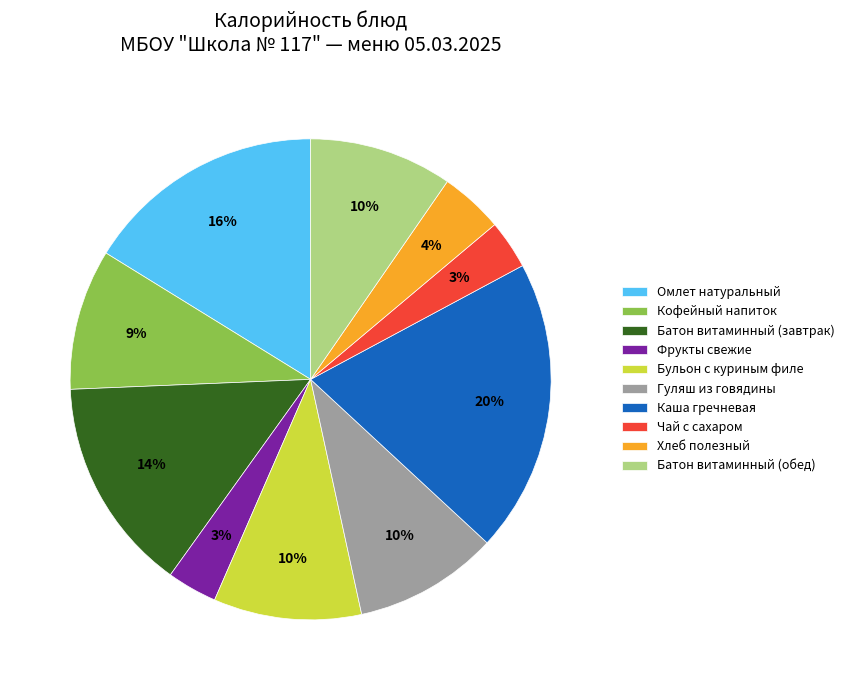

To the nearest percent, what is the average slice percentage?

10%